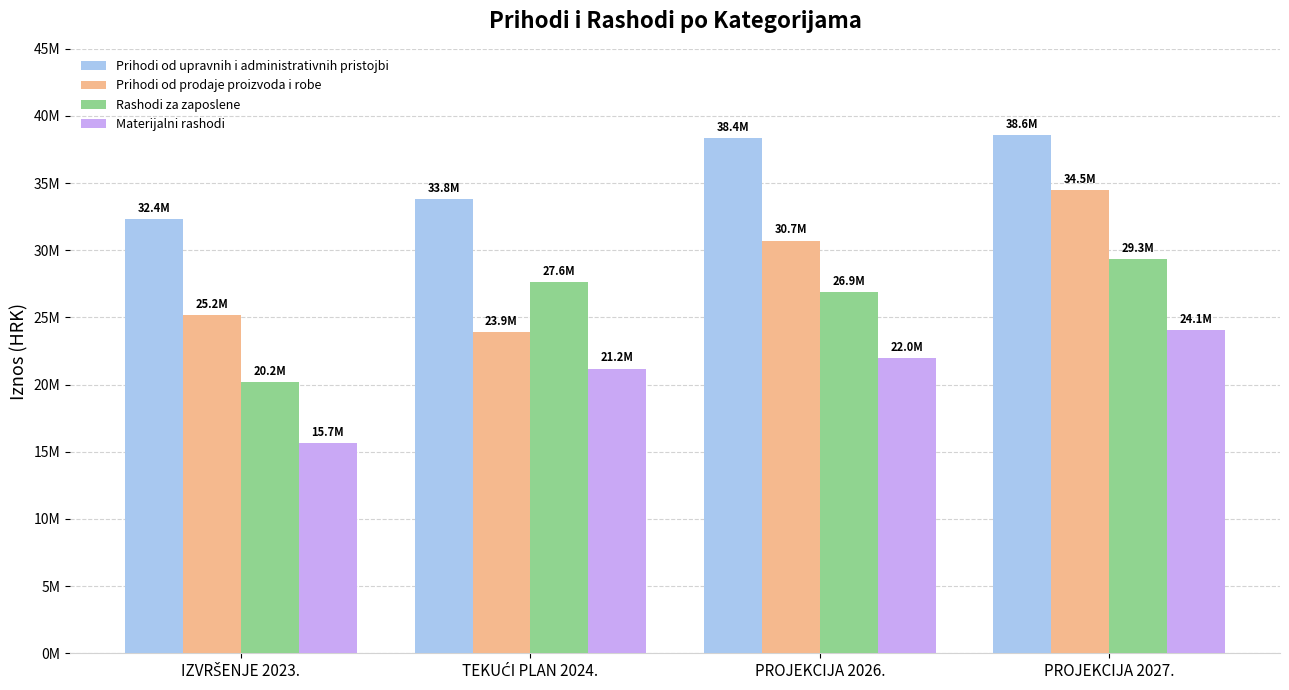

Which series has the largest range (max minus min)?

Prihodi od prodaje proizvoda i robe